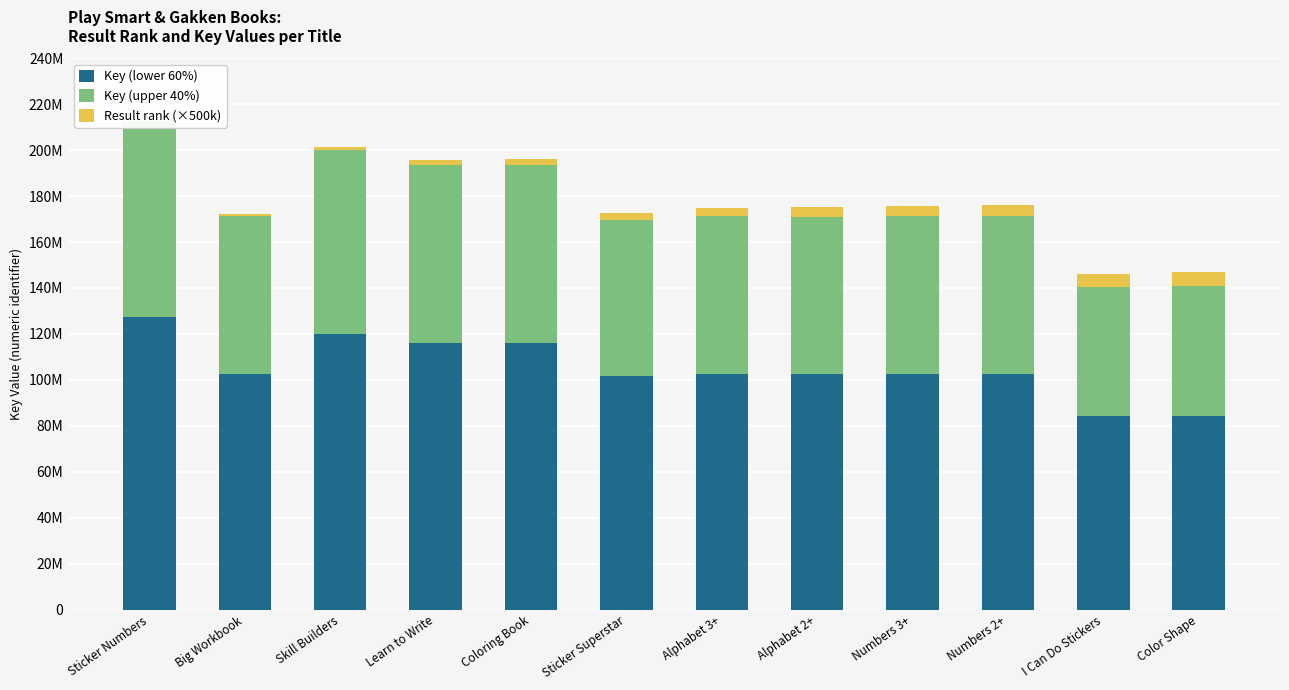

What is the spread (max minus min) of values at Alphabet 2+?

98661366